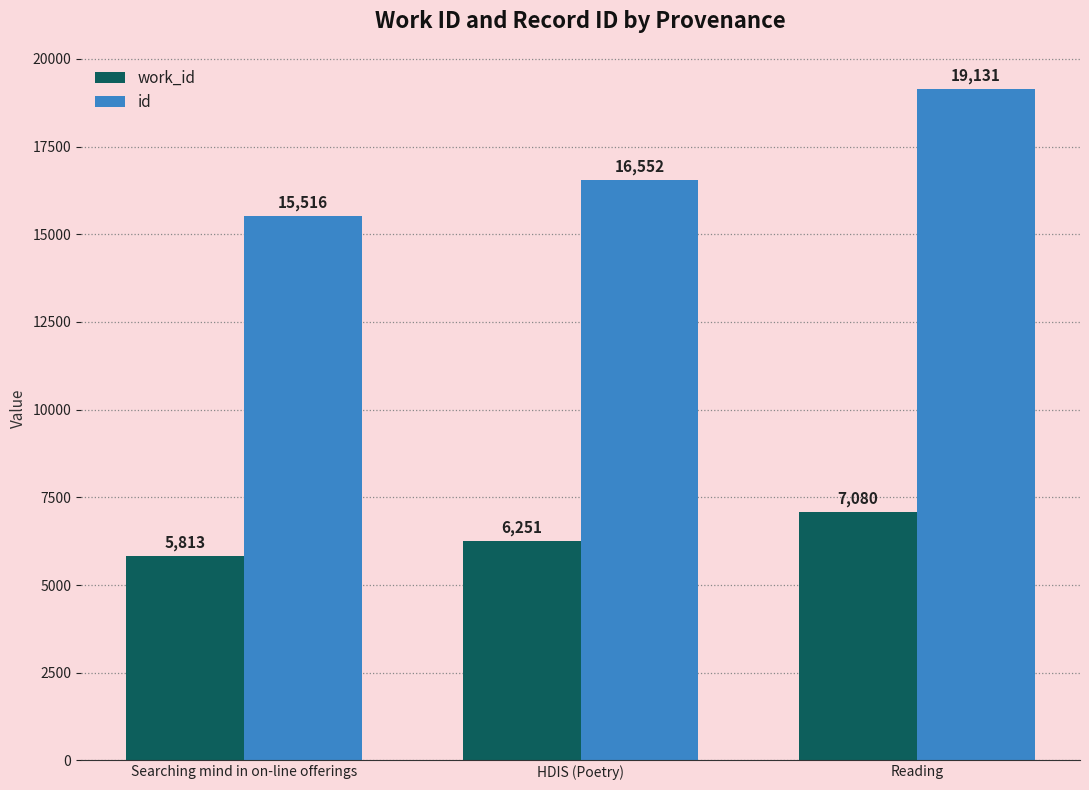

What is the approximate value of work_id at Reading?

7080